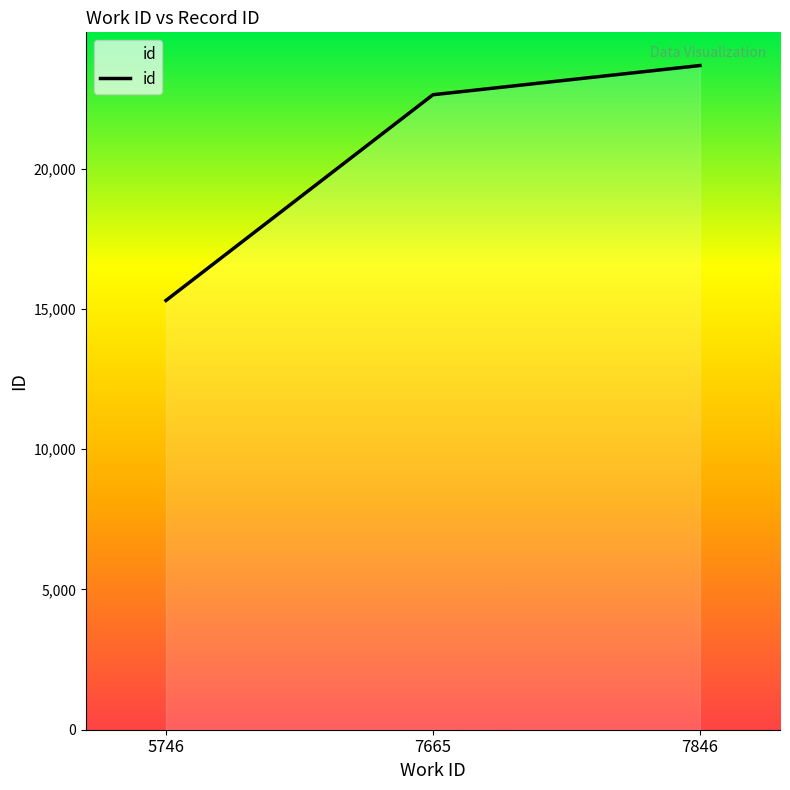

Which label corresponds to the largest value in the chart?

7846